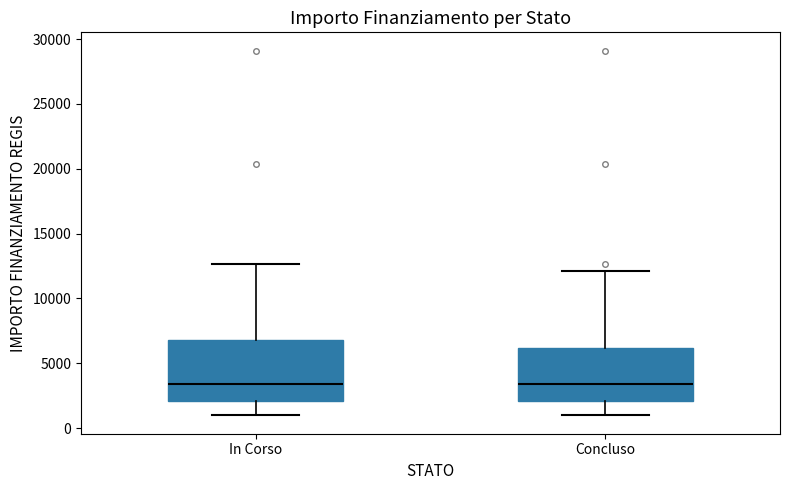

Which box is the tallest, from its lower edge to its upper edge?

In Corso